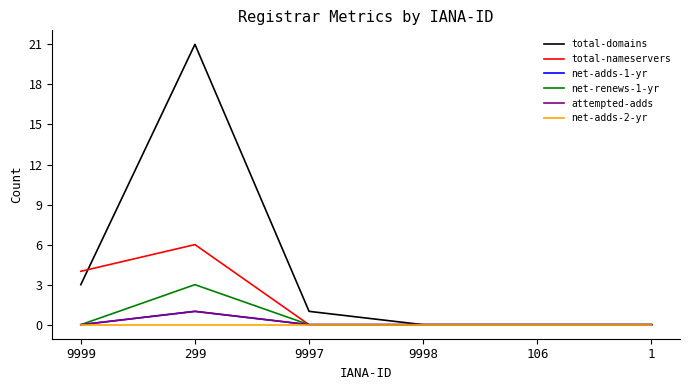

What is the difference between the second highest and second lowest values in the total-nameservers series?

4